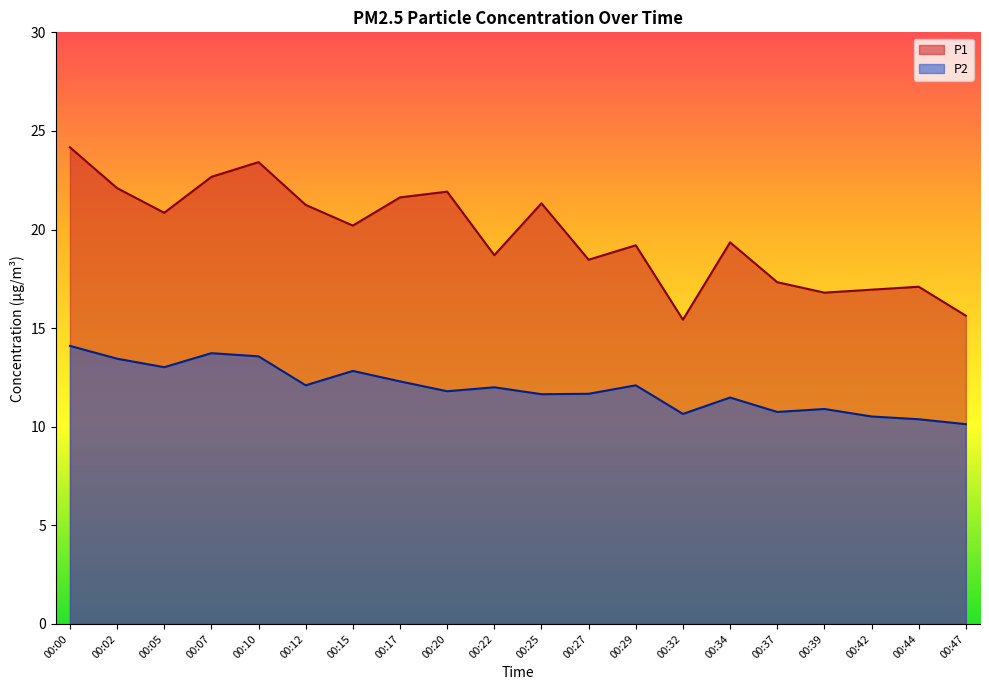

List the series in order of their peak value, lowest first.

P2, P1